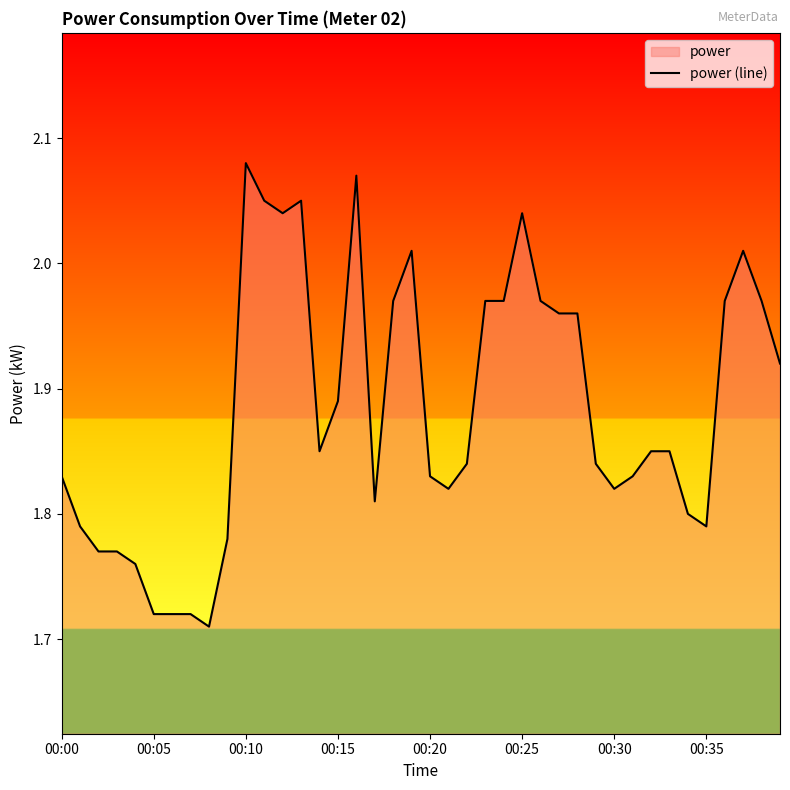

What is the approximate value at 21?

1.8